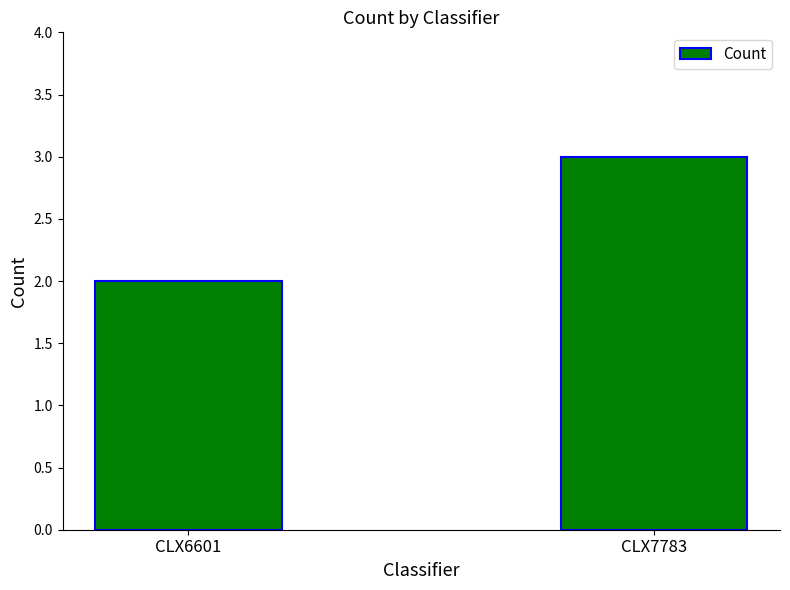

Between CLX6601 and CLX7783, which is larger?

CLX7783